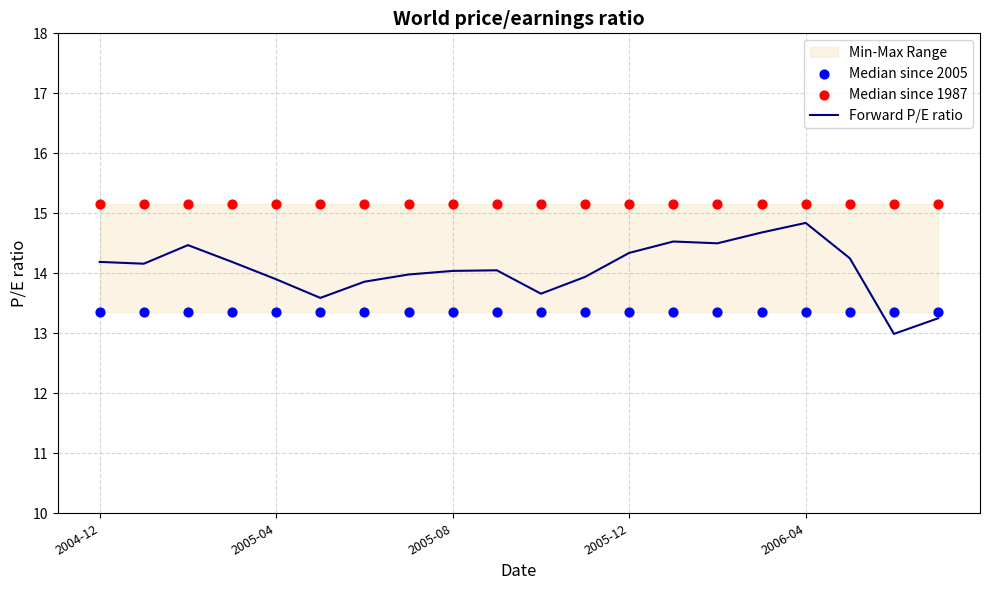

Which series has the widest spread of Y values?

Forward P/E ratio